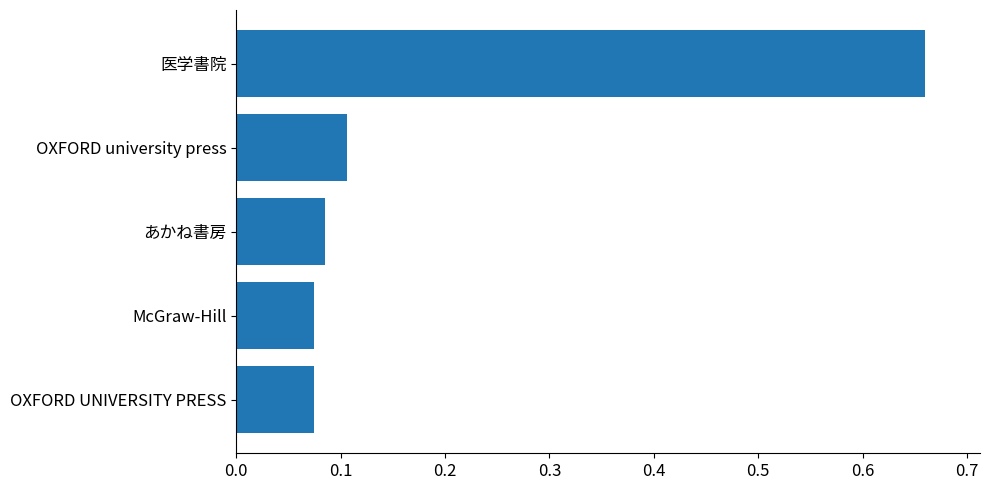

Between OXFORD UNIVERSITY PRESS and 医学書院, which is larger?

医学書院